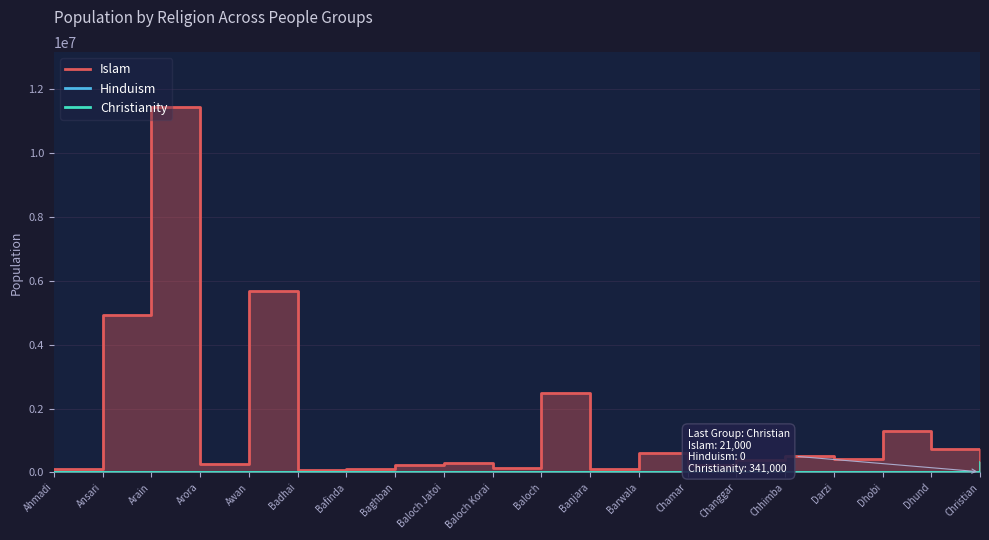

What is the total value across all series at Barwala?

612000